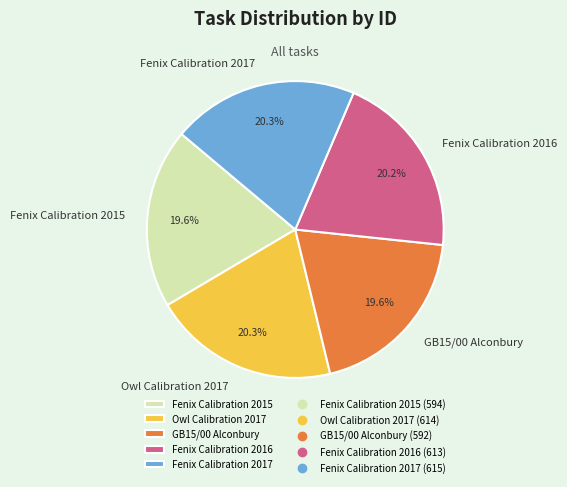

Between GB15/00 Alconbury and Fenix Calibration 2017, which is larger?

Fenix Calibration 2017